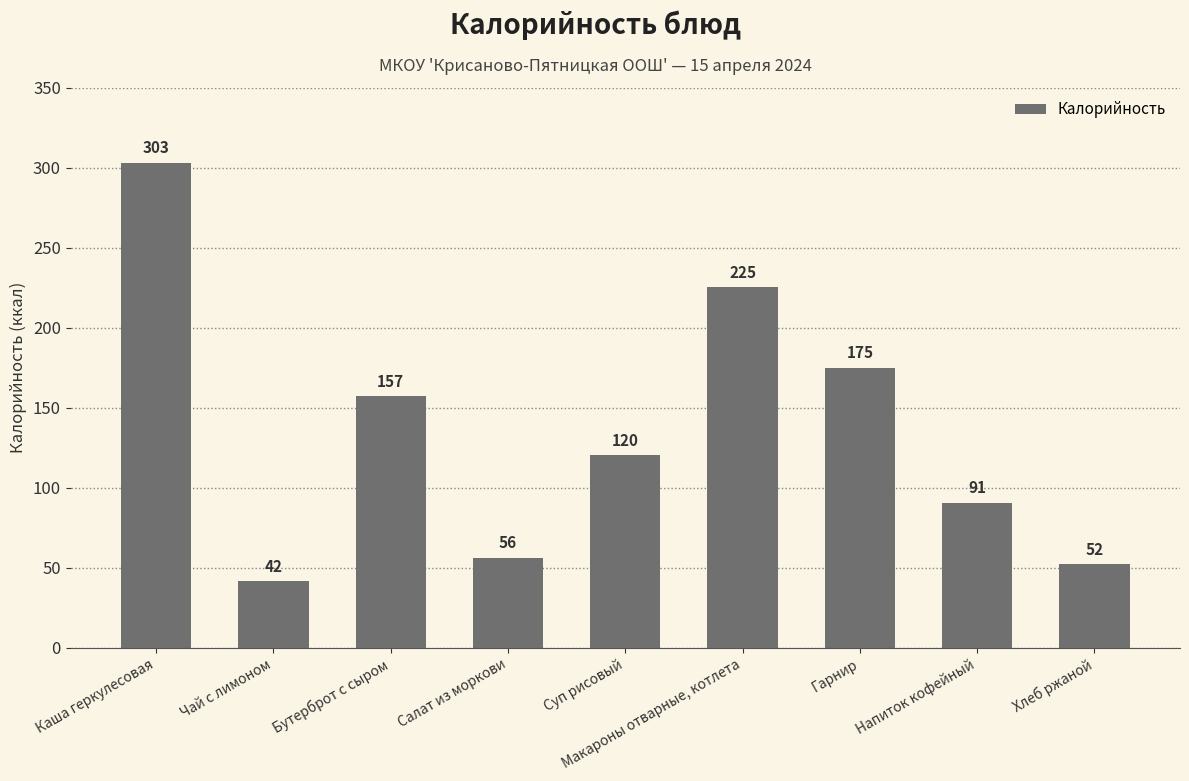

How many data points are above 120?

5